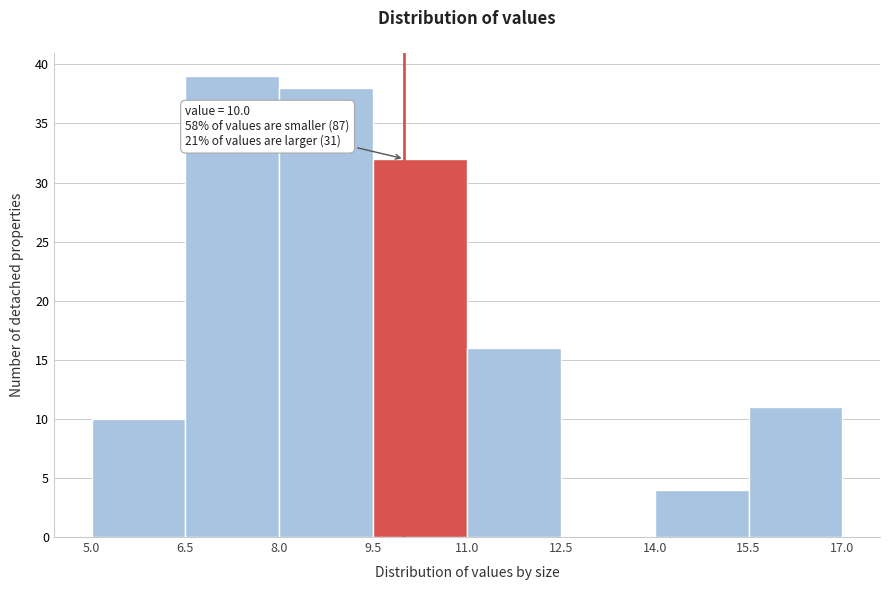

Over which range of the x-axis is the bar tallest?

6.5 to 8.0